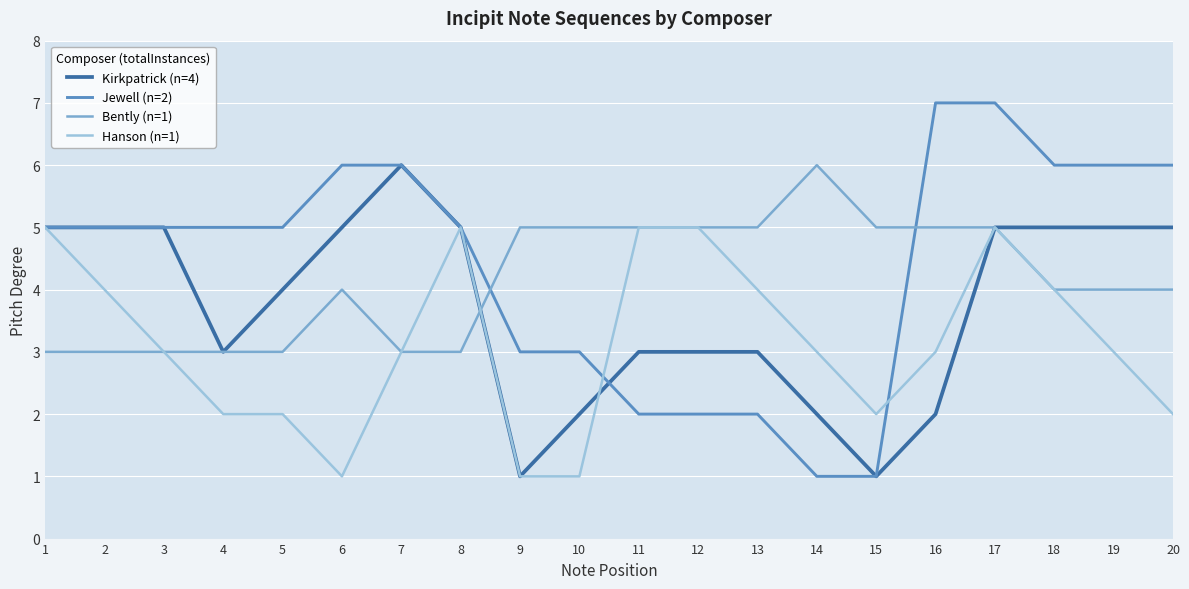

True or false: Hanson (n=1) has more than 0 interior local peaks.

True